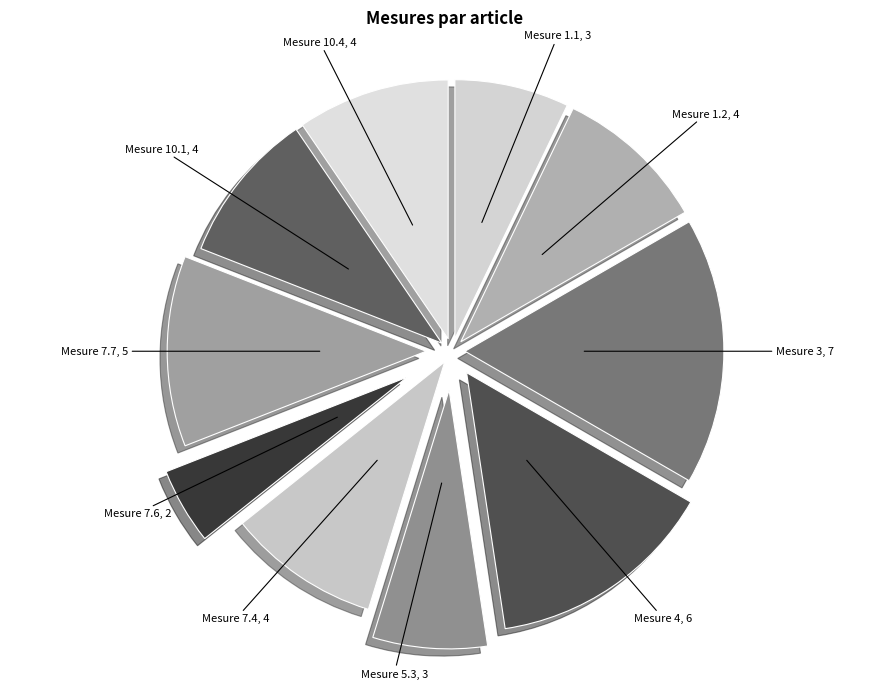

True or false: Mesure 3 accounts for 25% of the total.

False